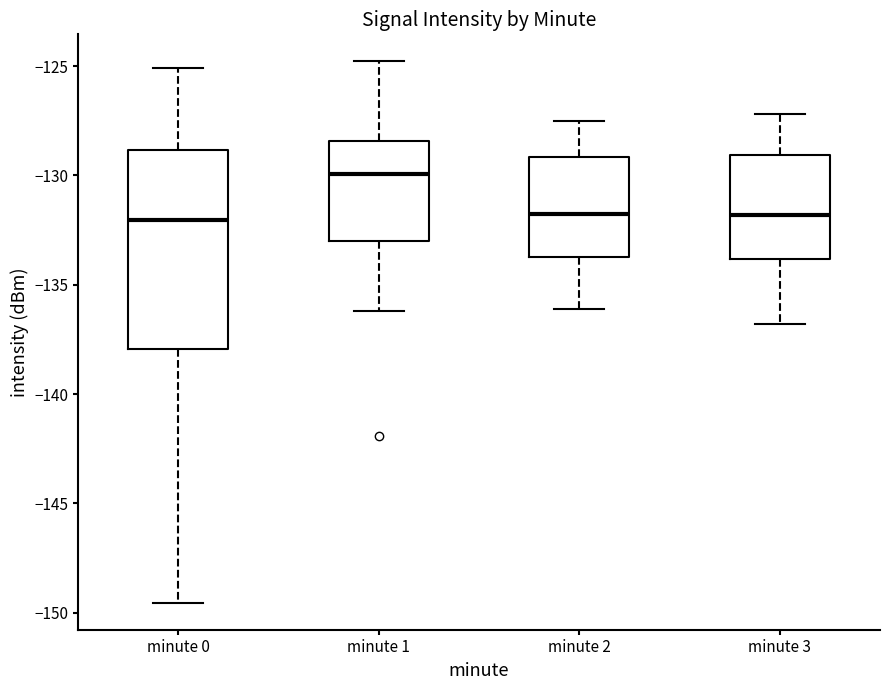

Where does the median line of the box for minute 2 sit on the y-axis? The values are not printed on the chart, so give them approximately, as read against the axis.

-131.5